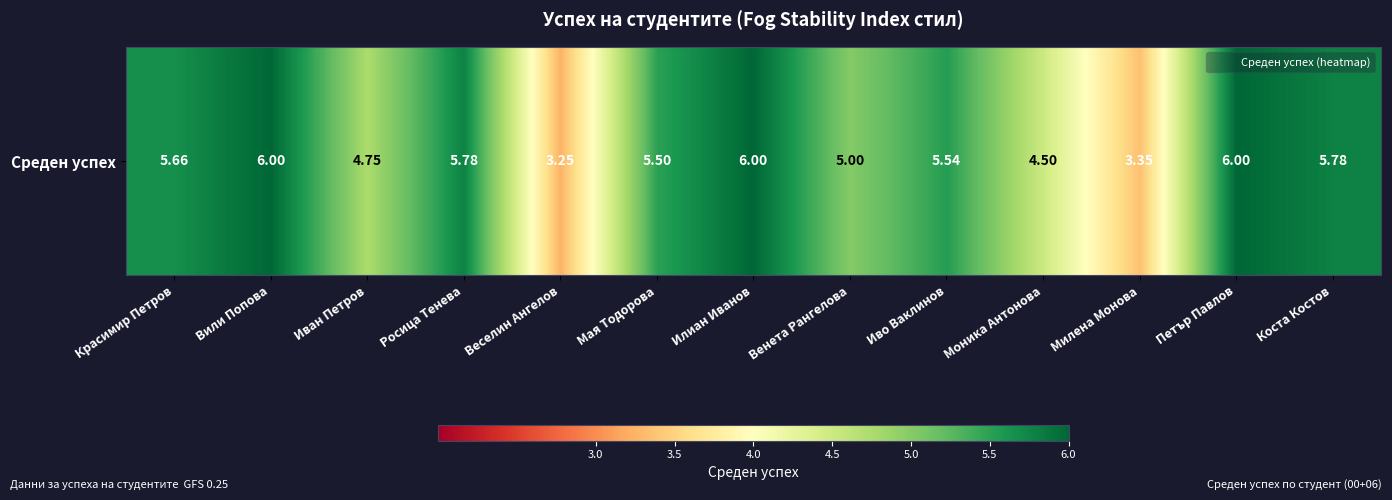

What is the average value?

5.2